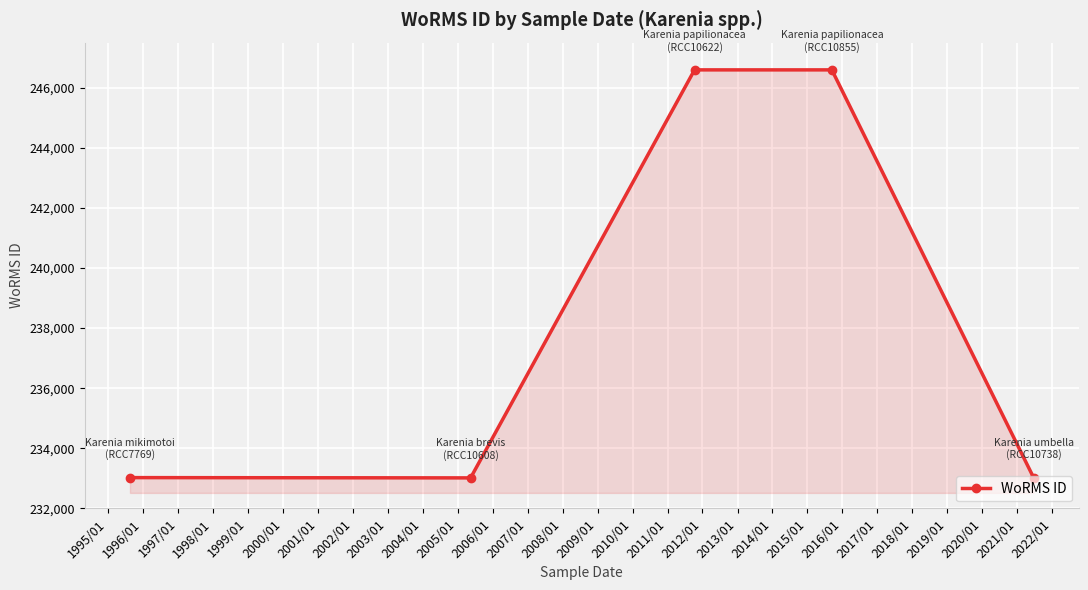

What is the difference between the second highest and minimum values?

13578